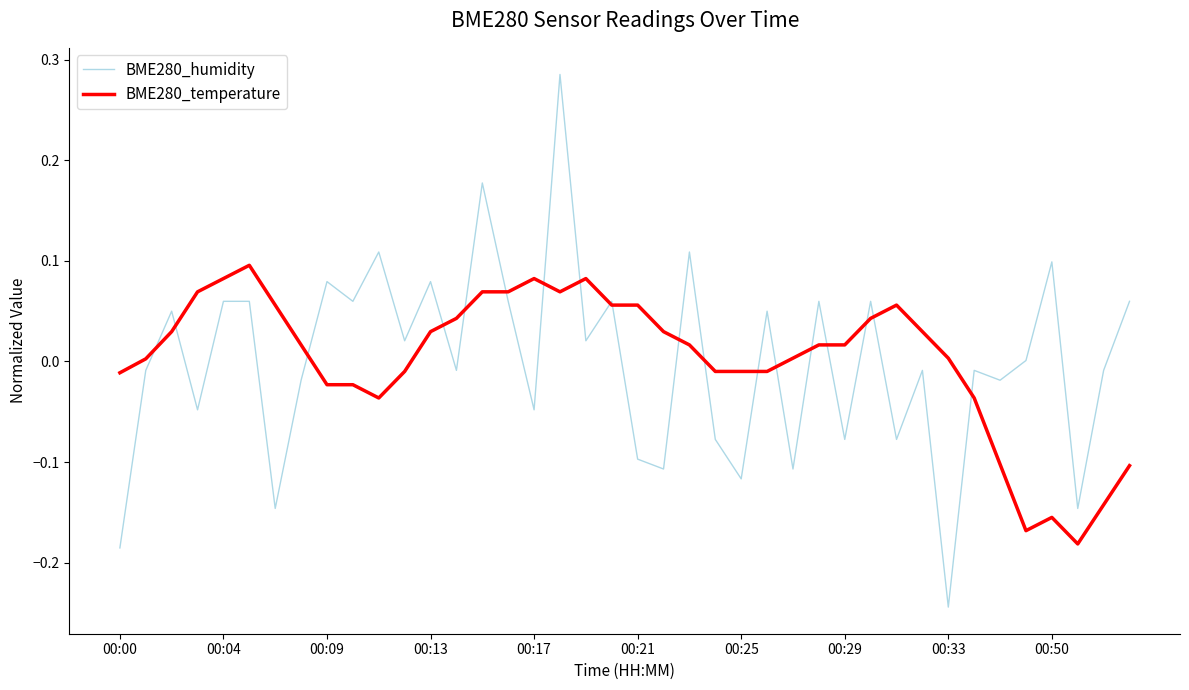

Which series has the widest spread of values?

BME280_humidity